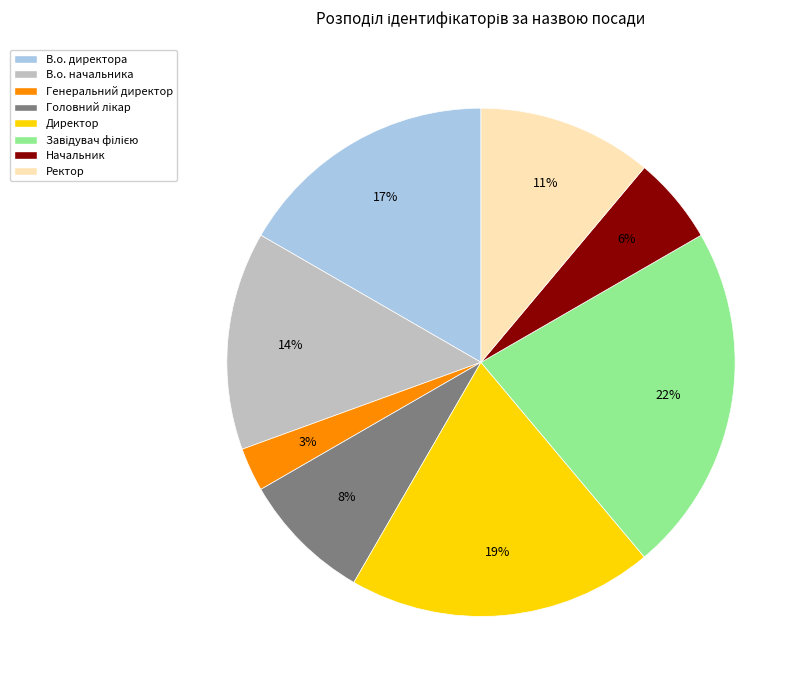

Does Начальник represent more than half of the total?

No